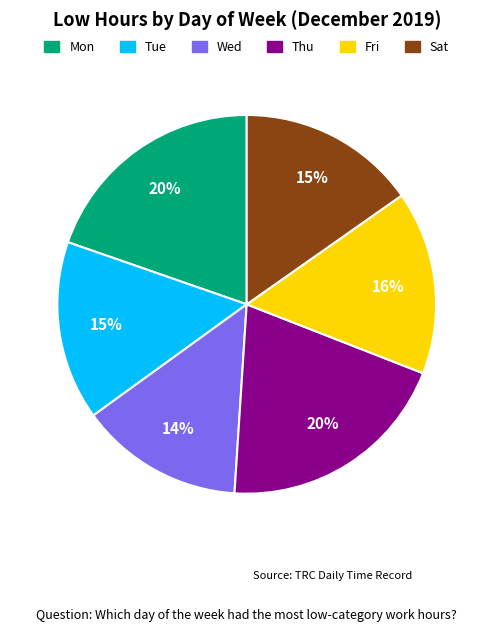

Approximately how many times larger is the value at Wed compared to Thu?

0.7